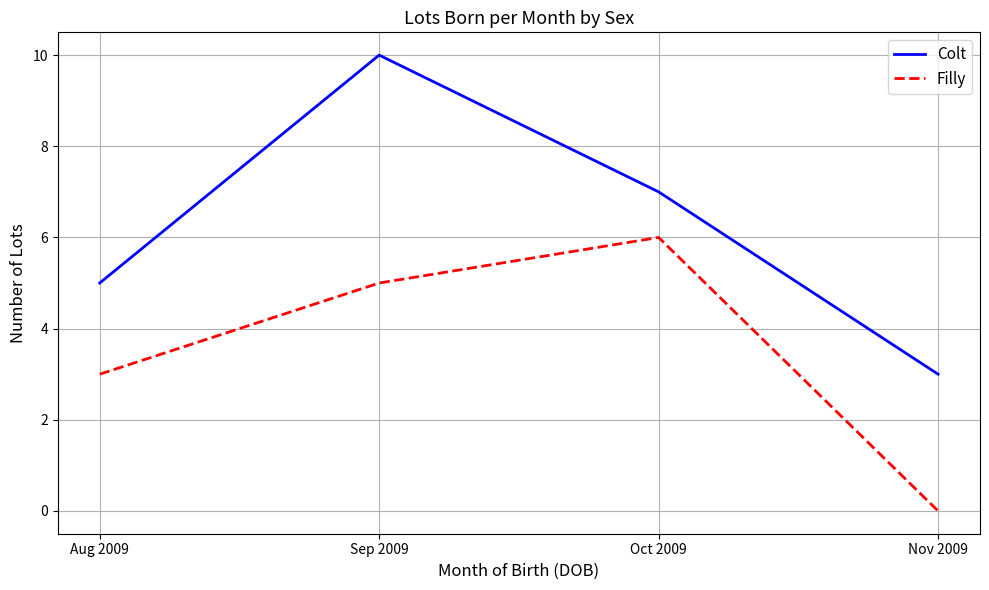

Reading left to right, transcribe all the data shown in this chart.

Colt: 5	10	7	3
Filly: 3	5	6	0